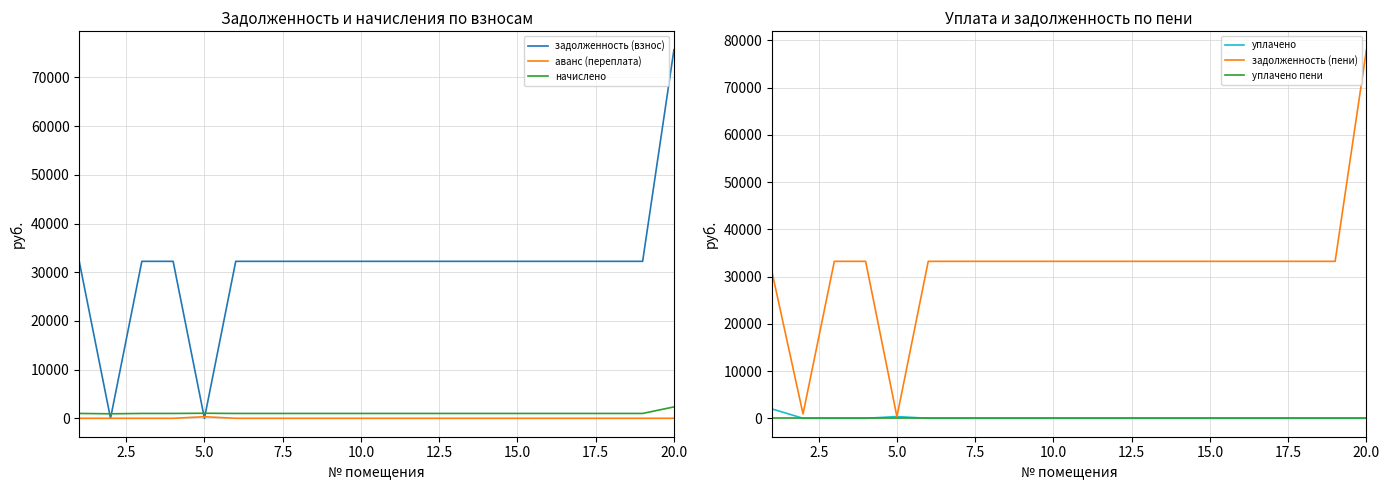

What is the difference between the maximum and minimum values in the уплачено series?

2000.0